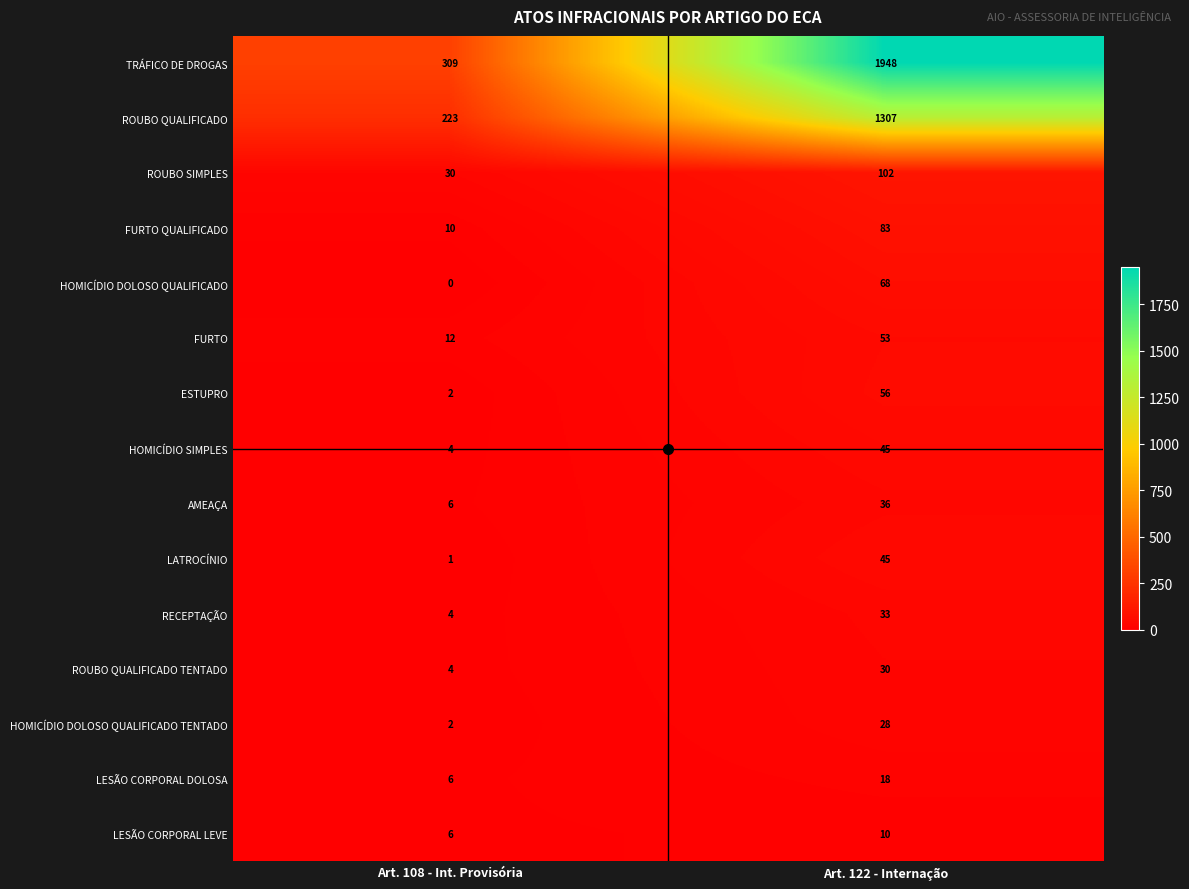

What is the difference between the highest and lowest values at Art. 122 - Internação?

1938